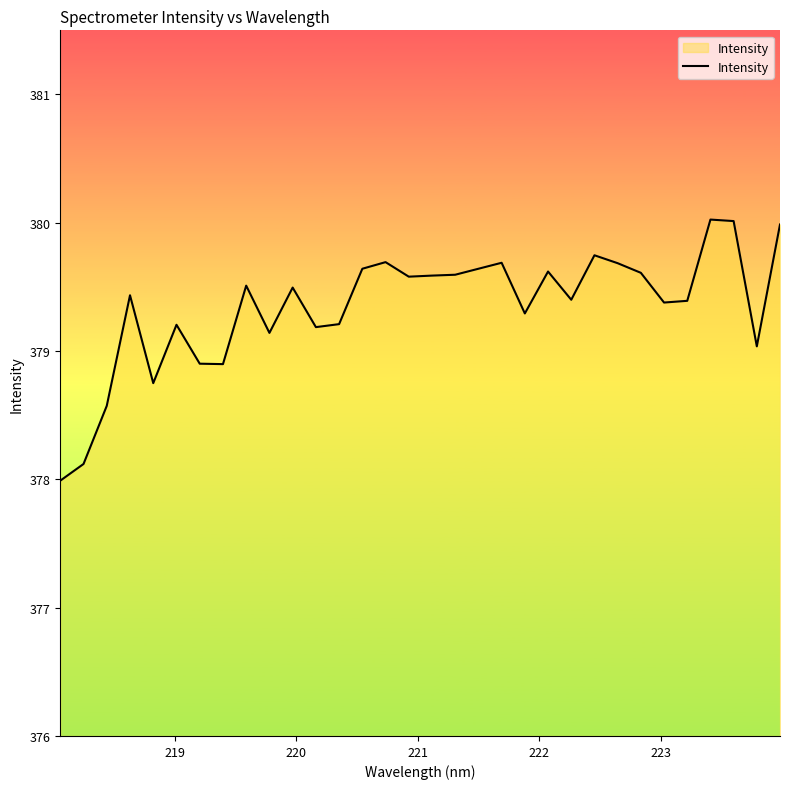

What is the minimum value shown in the chart?

378.0